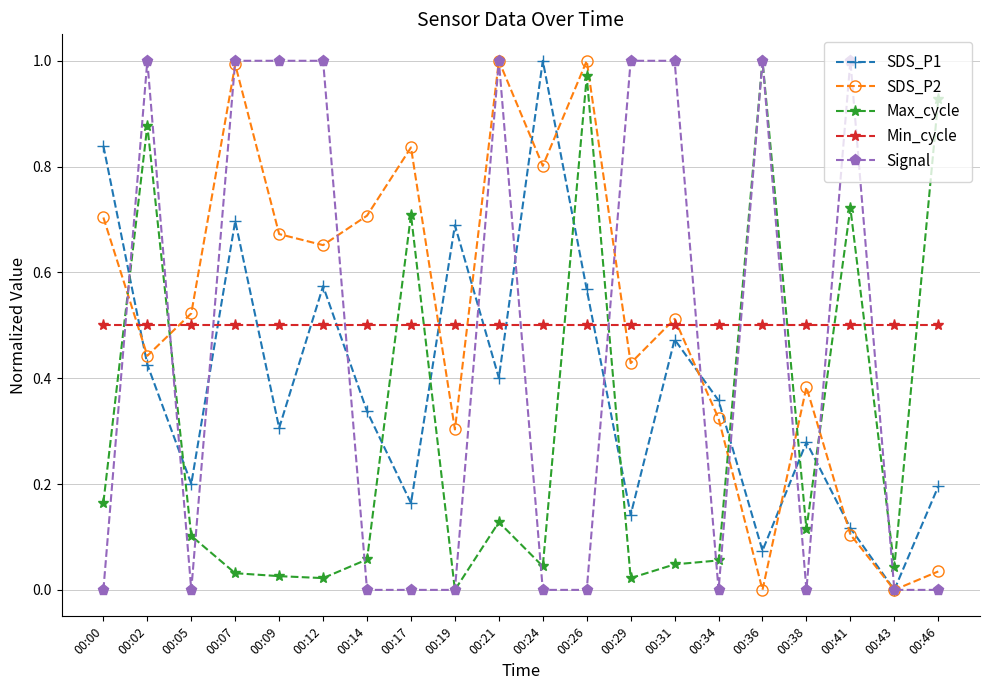

Is the value of Min_cycle at 00:05 greater than the value of Max_cycle at 00:38?

Yes